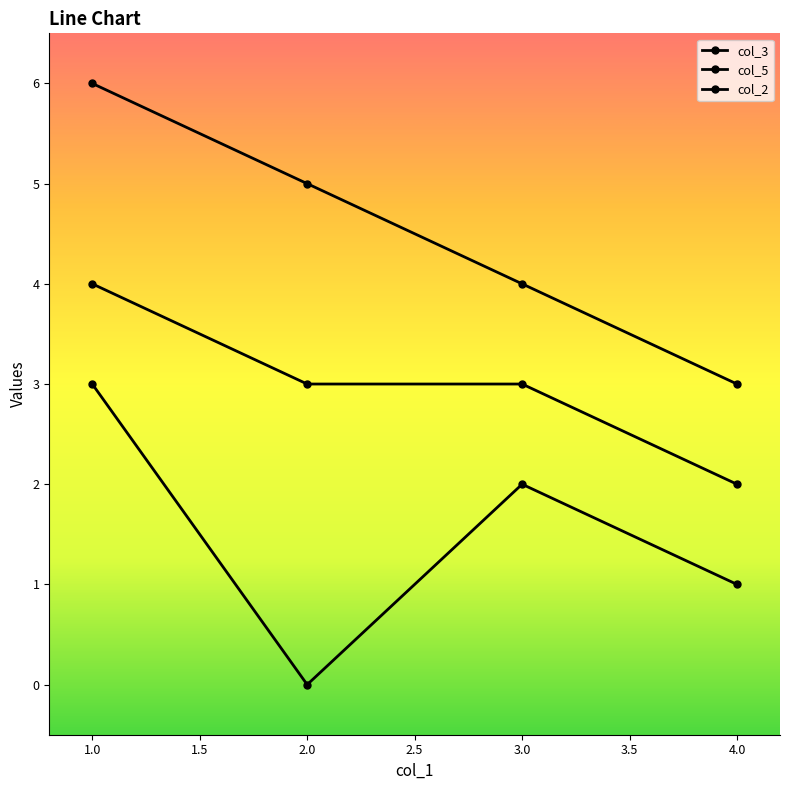

At which label is col_5 closest to 1?

4